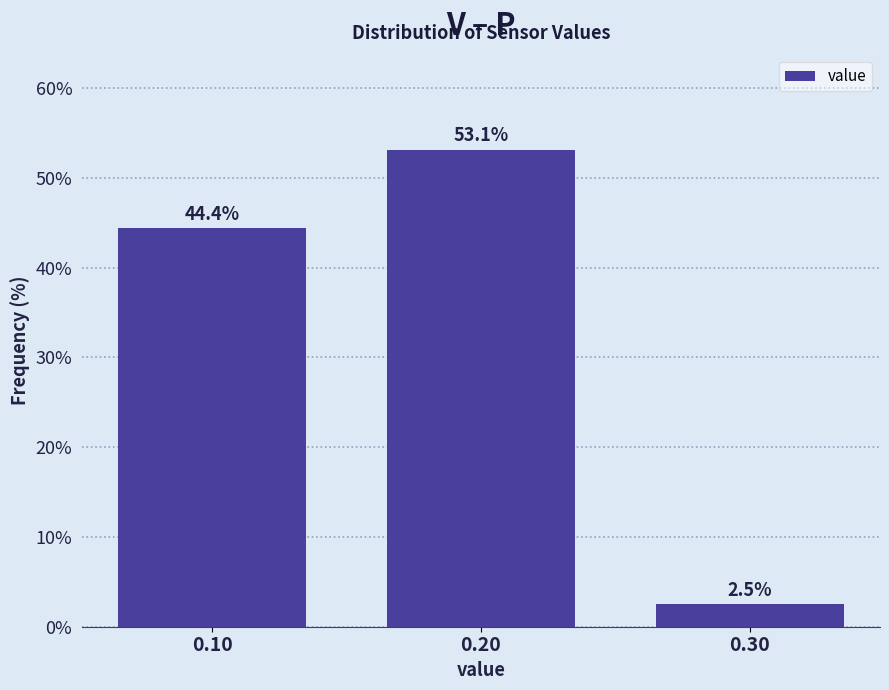

Reading left to right, transcribe this chart: for each bar, give the range it covers on the x-axis and its height.

0.05 to 0.15: 44.4
0.15 to 0.25: 53.1
0.25 to 0.35: 2.5